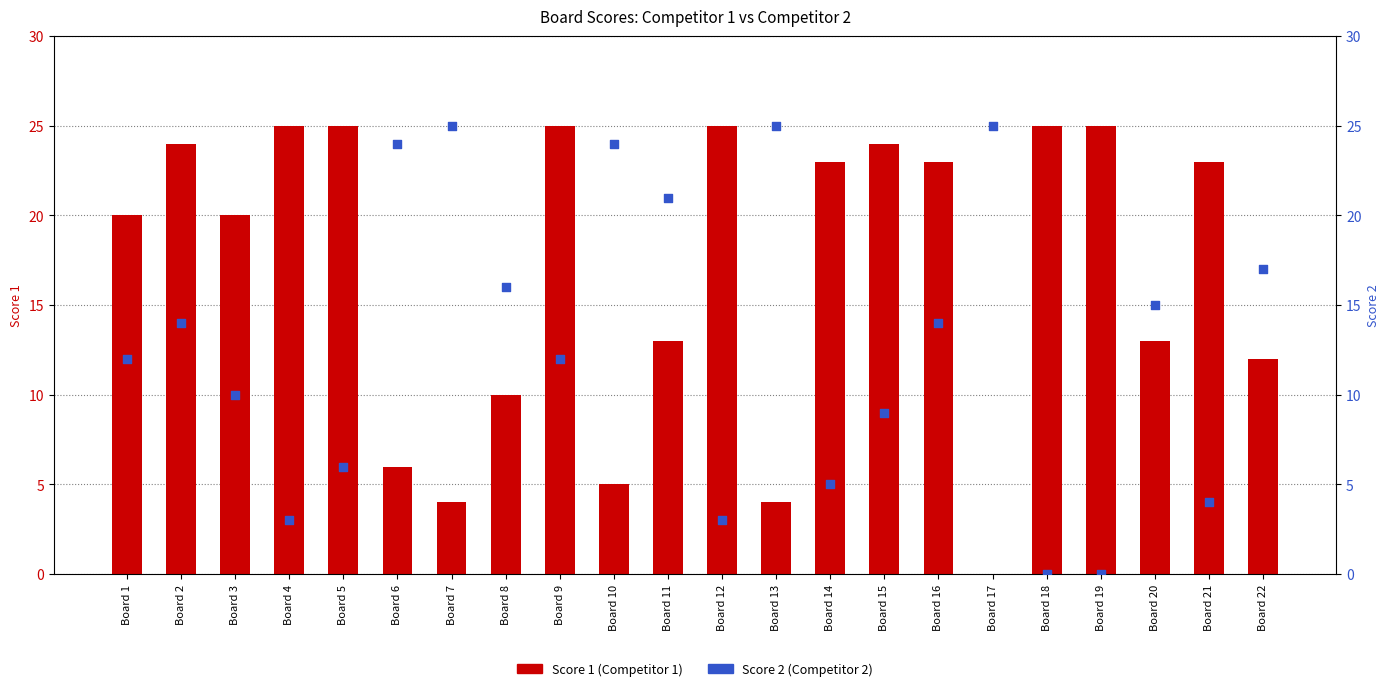

Which series has the widest spread of Y values?

Score 1